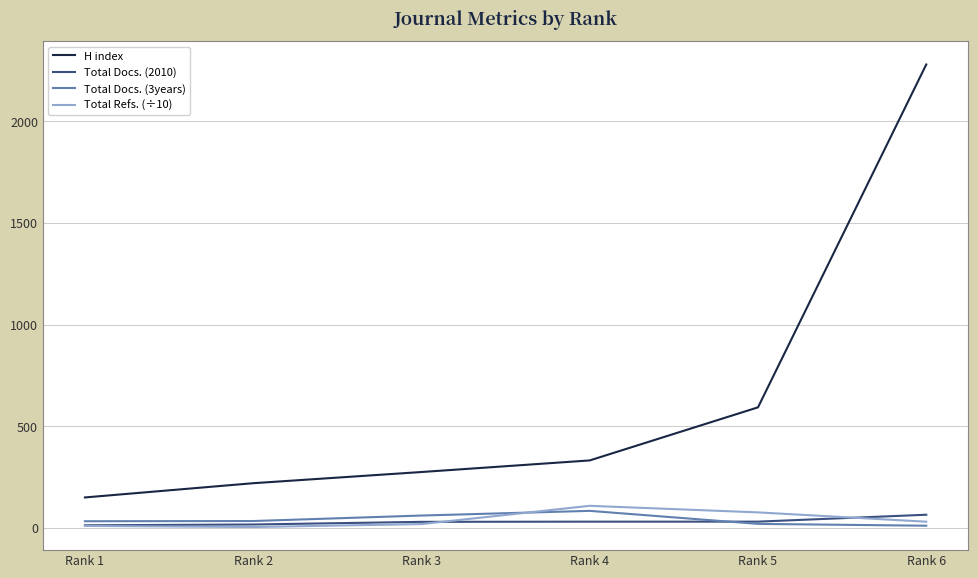

At which category is the sum across all series the highest?

Rank 6